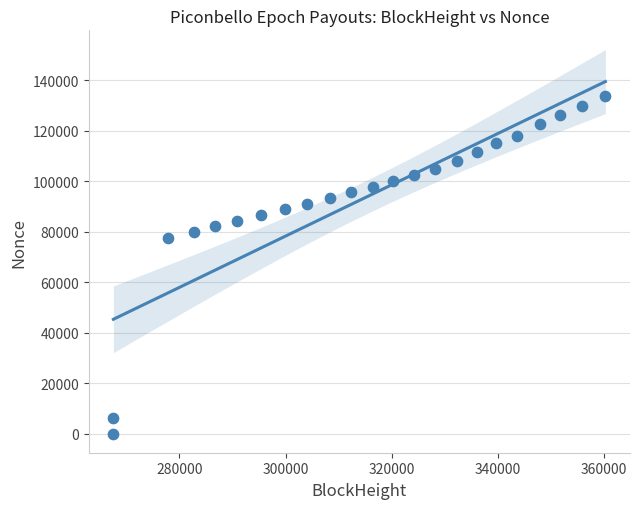

What Y value in the scatter plot is closest to 66861?

77636